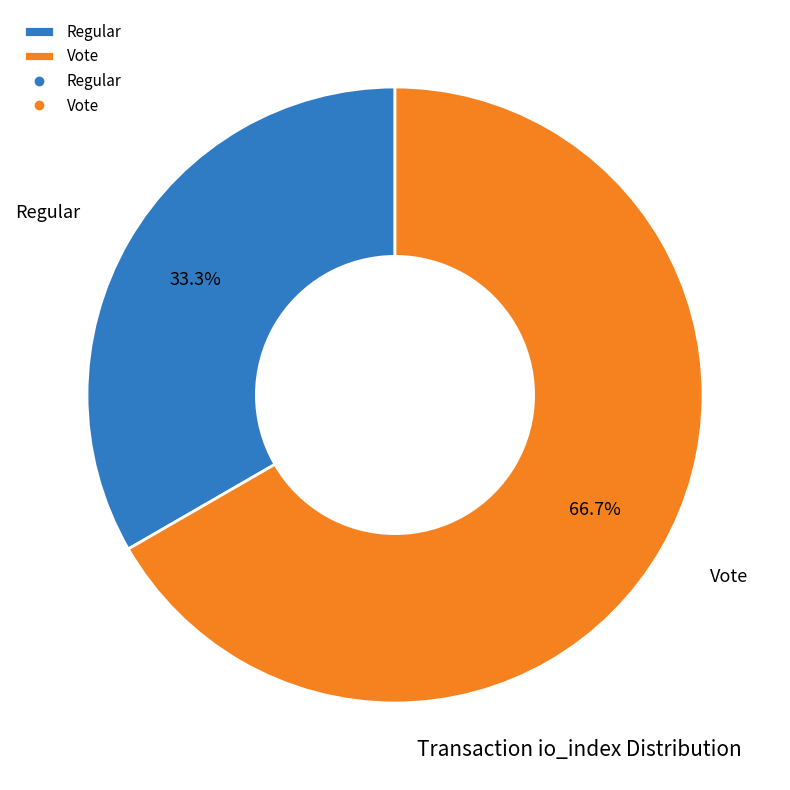

Rank the categories by value from highest to lowest.

Vote, Regular